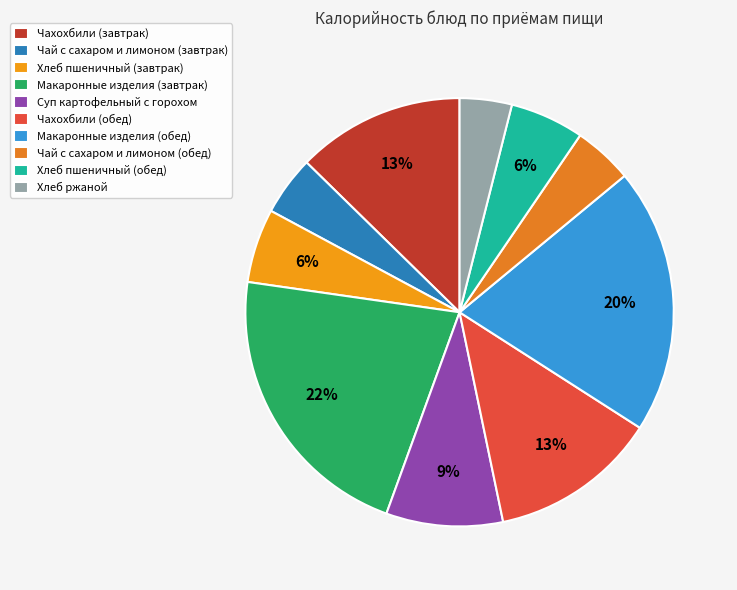

To the nearest percent, what percentage of the pie is Хлеб пшеничный (обед)?

6%